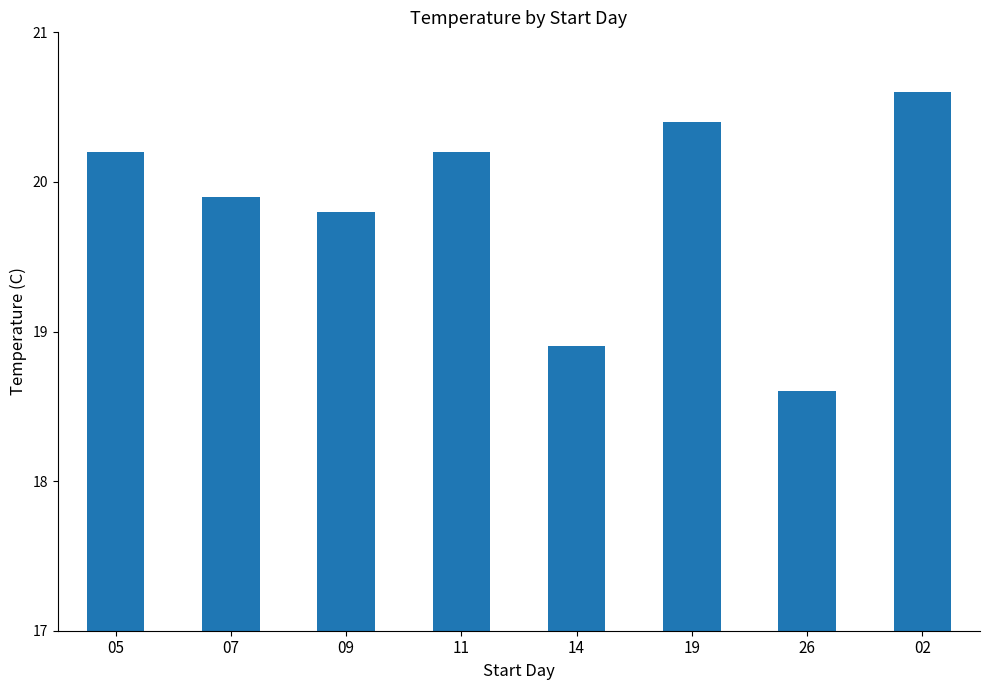

What is the greatest value displayed?

20.6